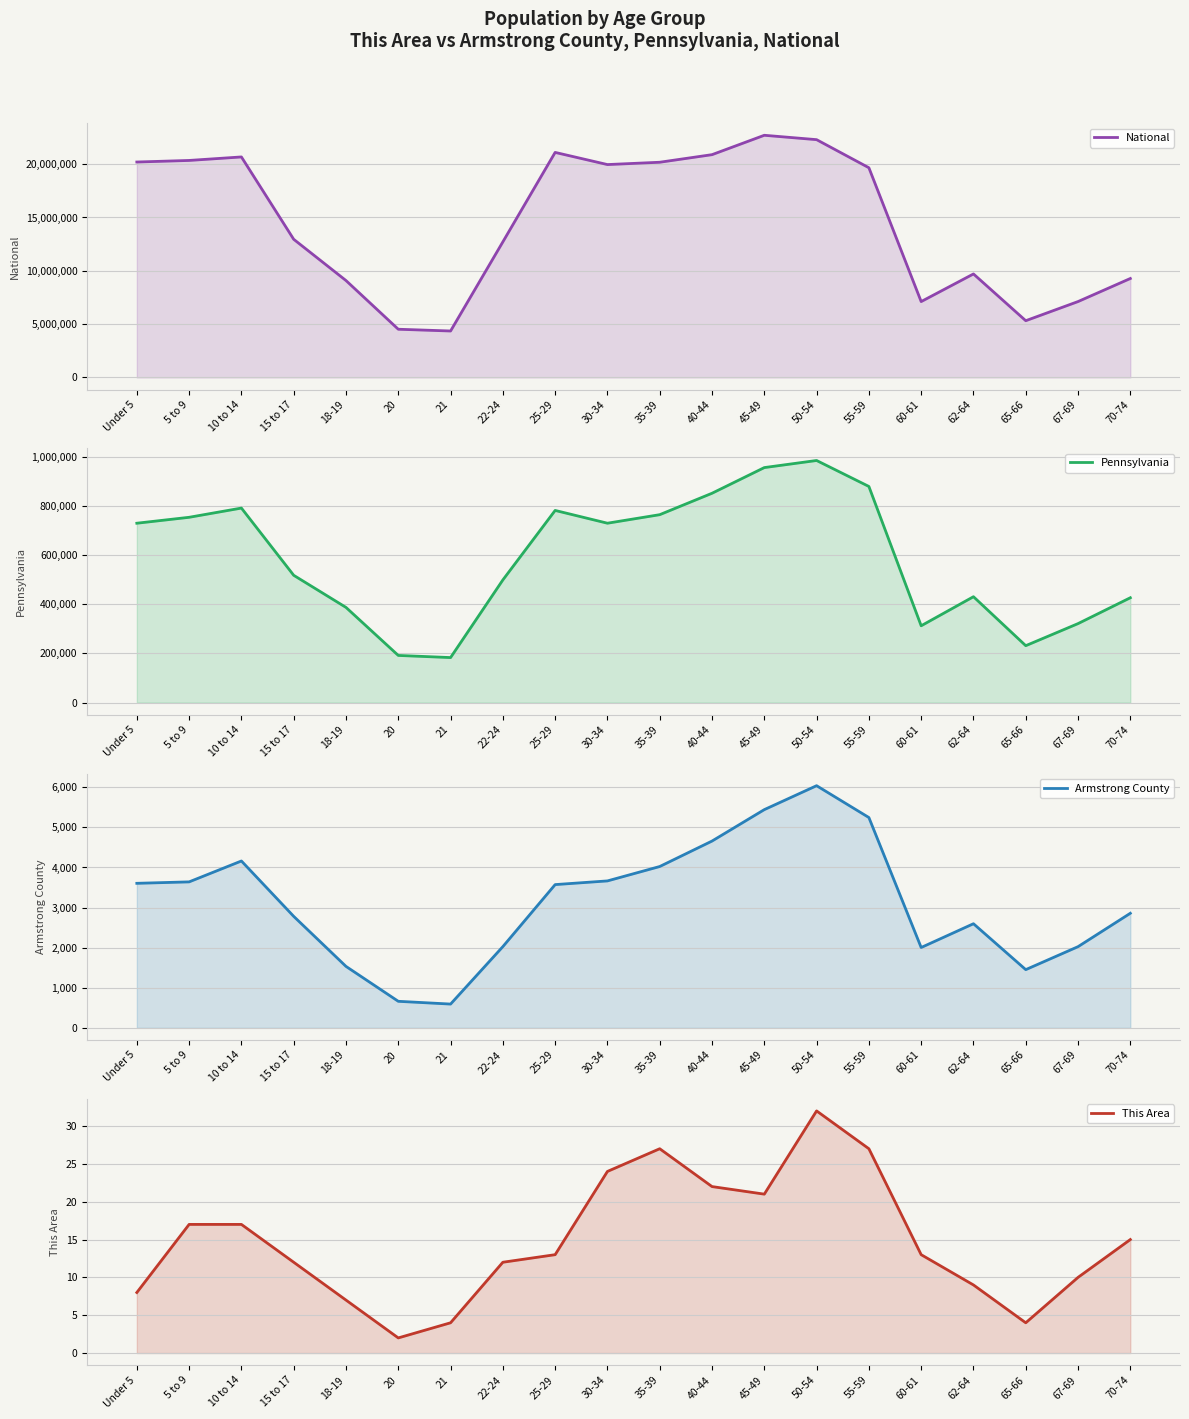

What value does the Armstrong County series have at 21, to the nearest 100?

600